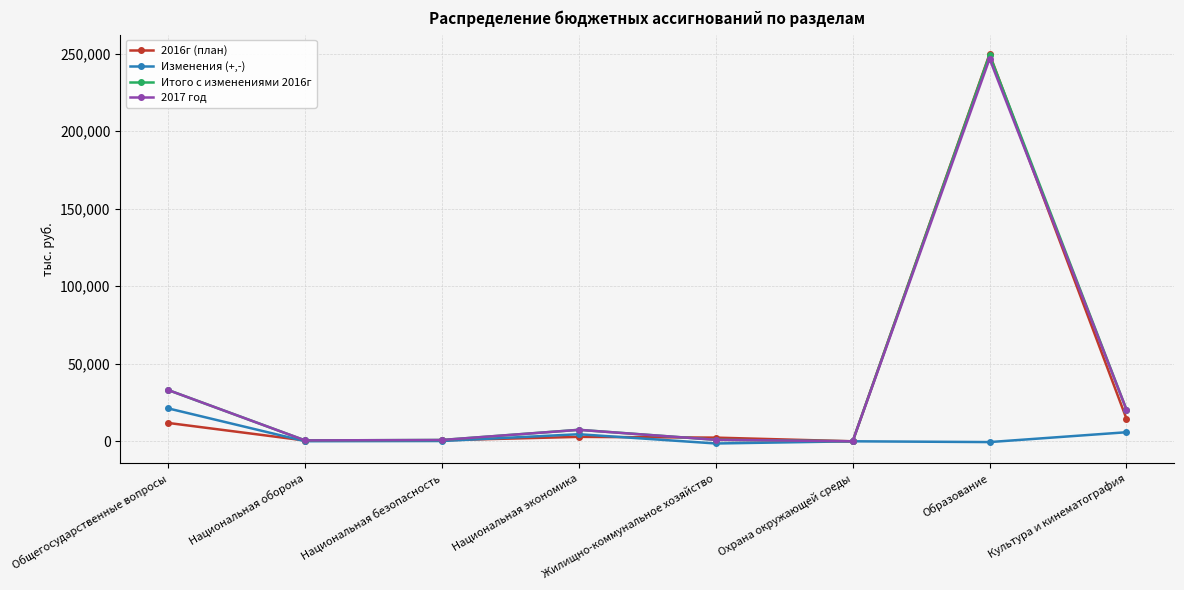

The 2017 год series shows -95651.2 at Охрана окружающей среды. True or false?

False